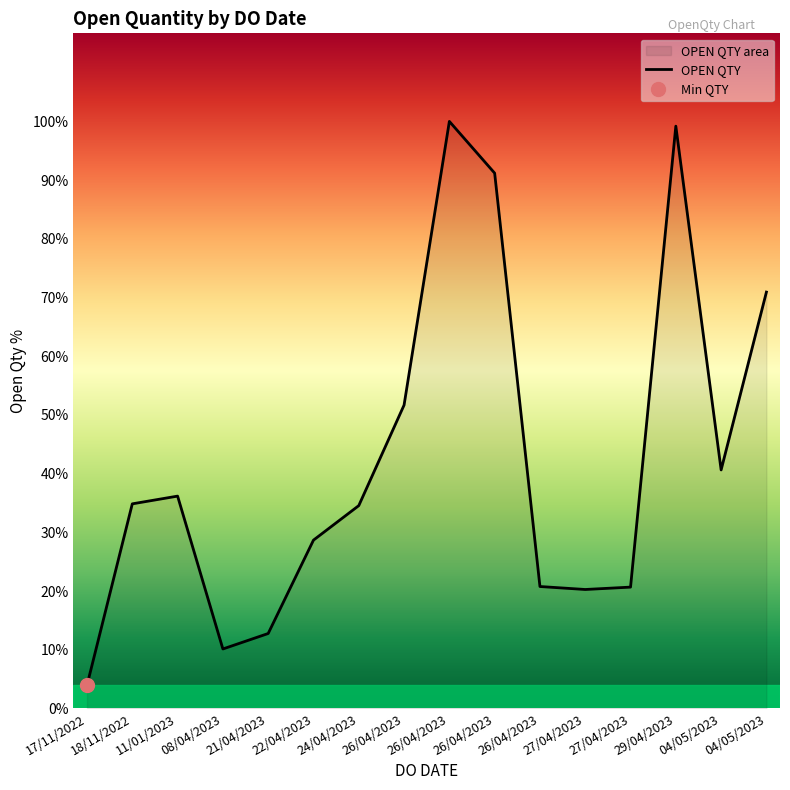

What is the label of the 7th point from the right?

26/04/2023